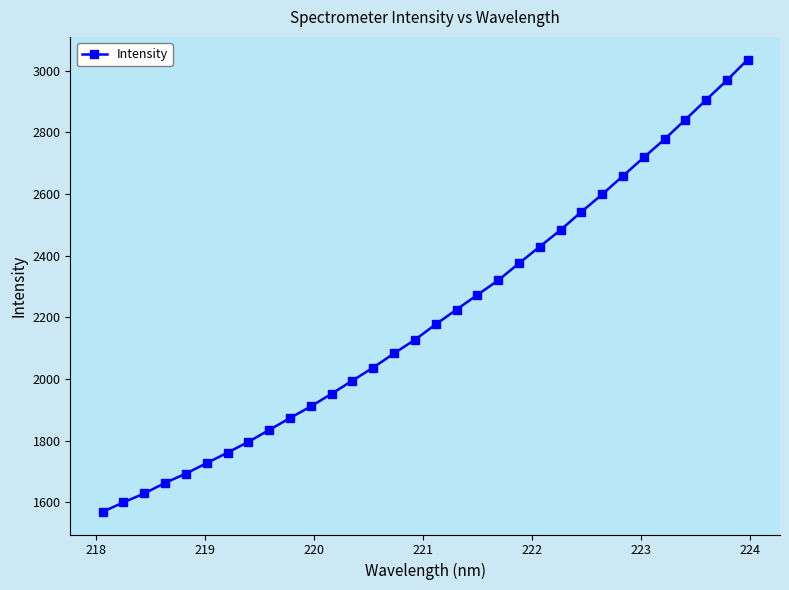

True or false: there are more than 2 points higher than both neighbors.

False